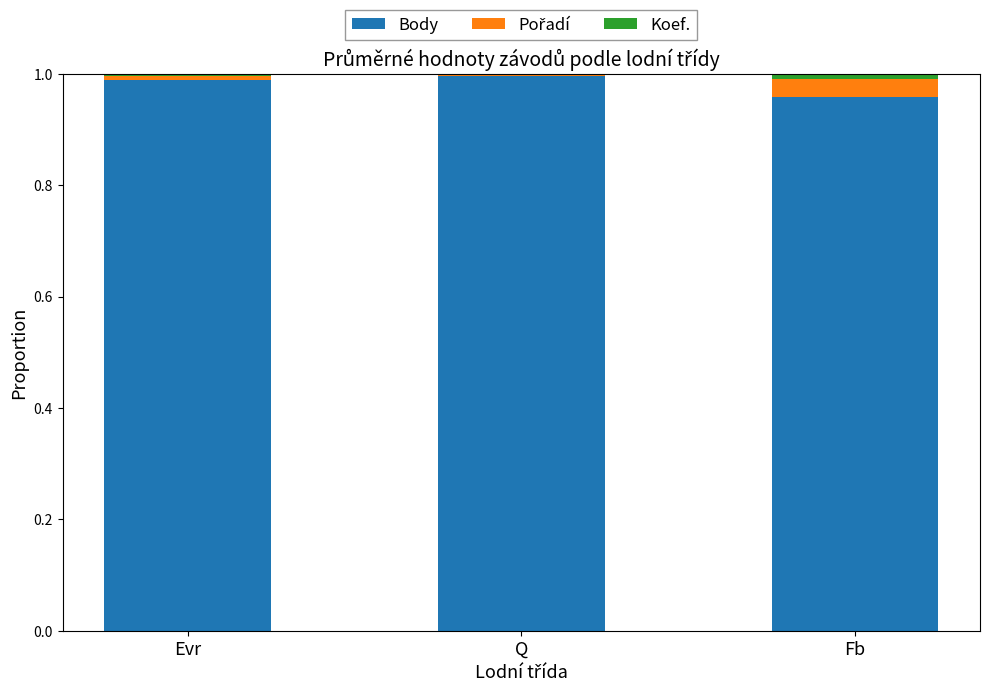

Is it true that Body equals 1.3 at Evr?

False